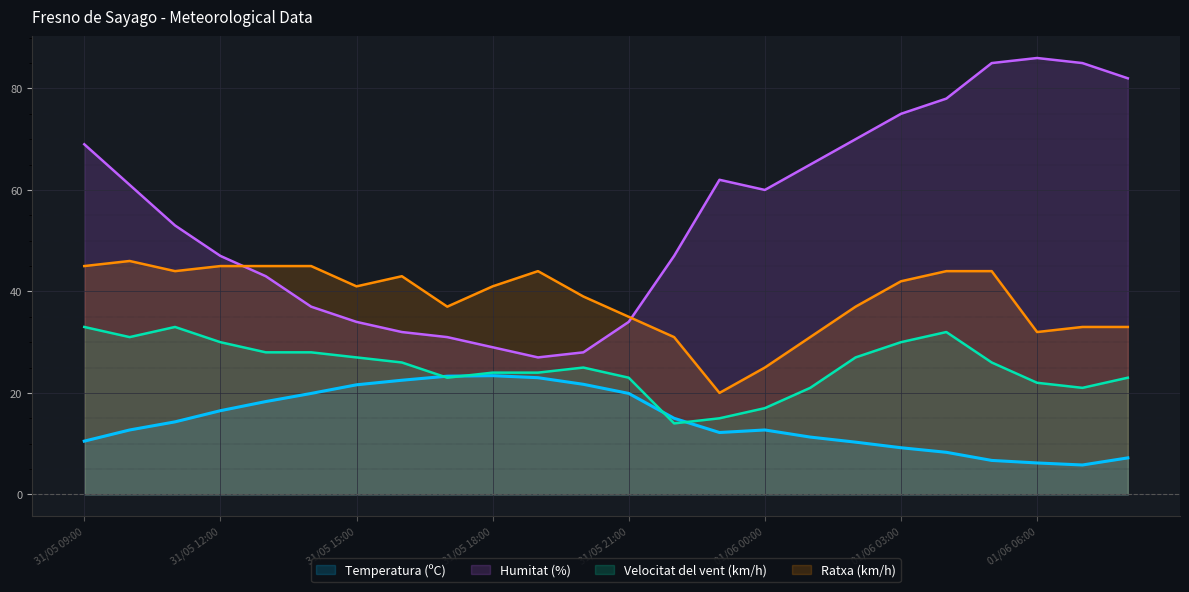

In Ratxa (km/h), how many points are lower than both neighbors (excluding endpoints)?

5